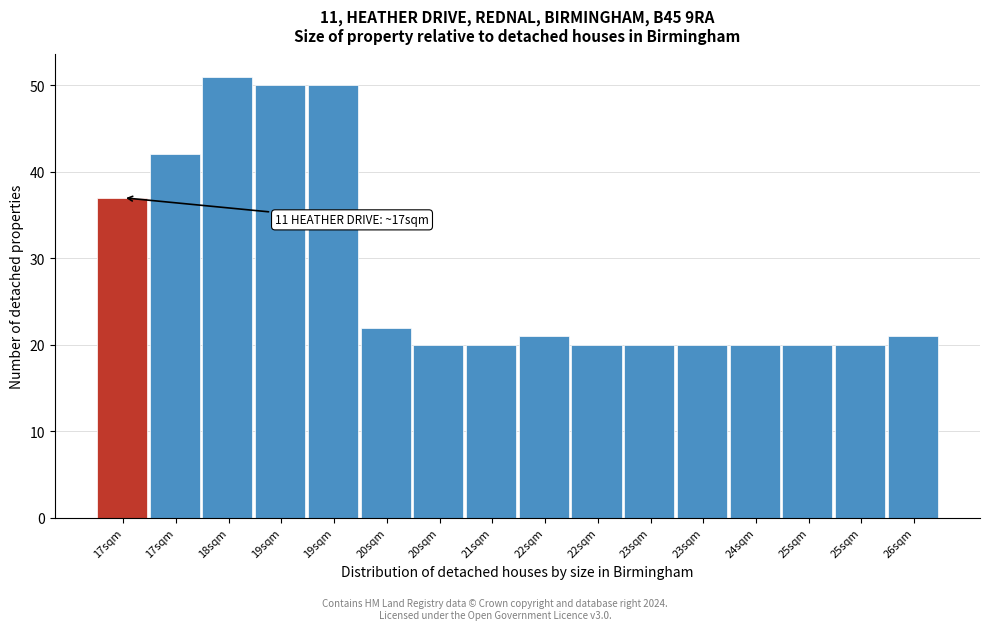

How many data points does each series have?

16